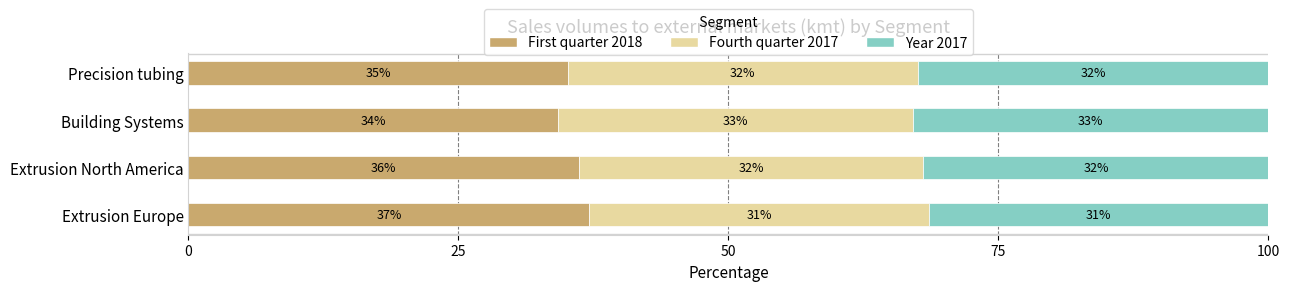

How many categories are shown in the chart?

4